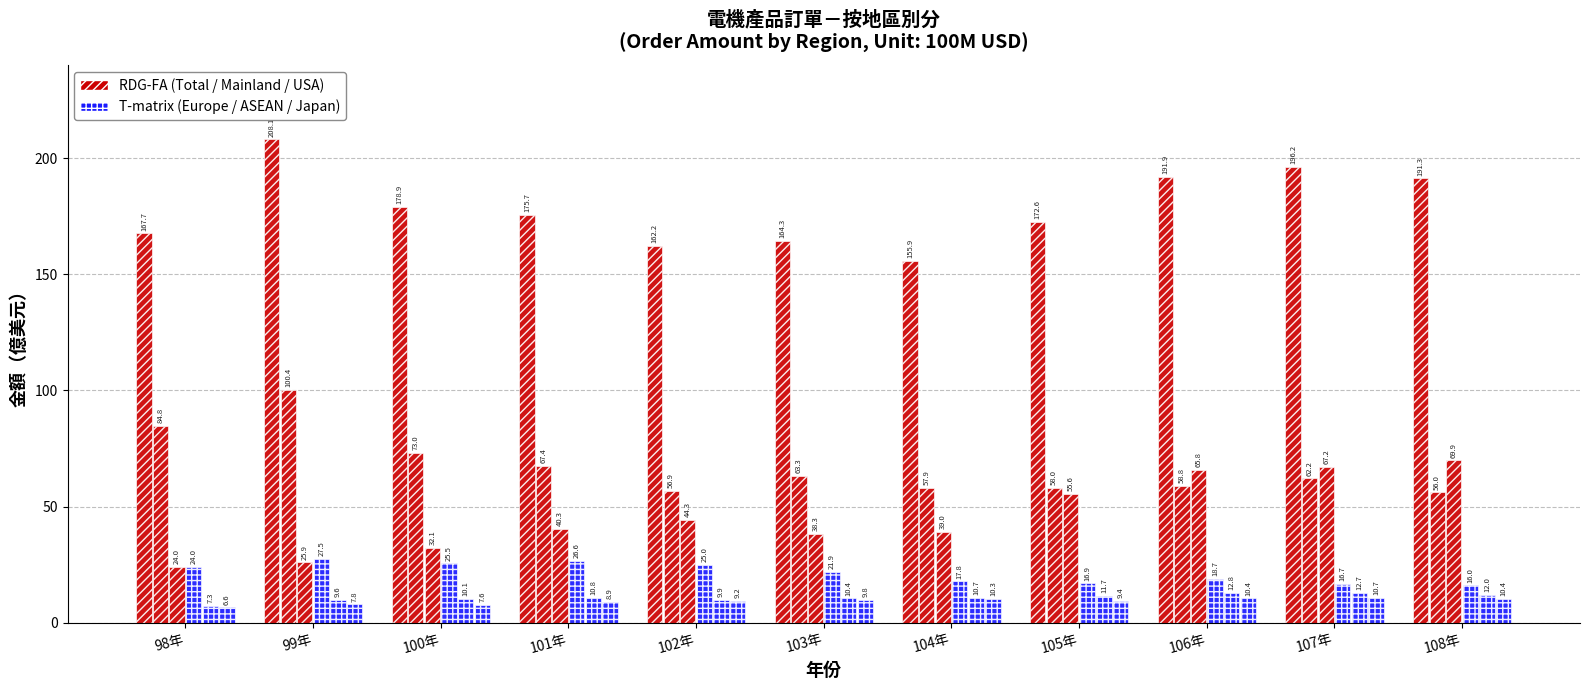

Count the number of categories in the chart.

11